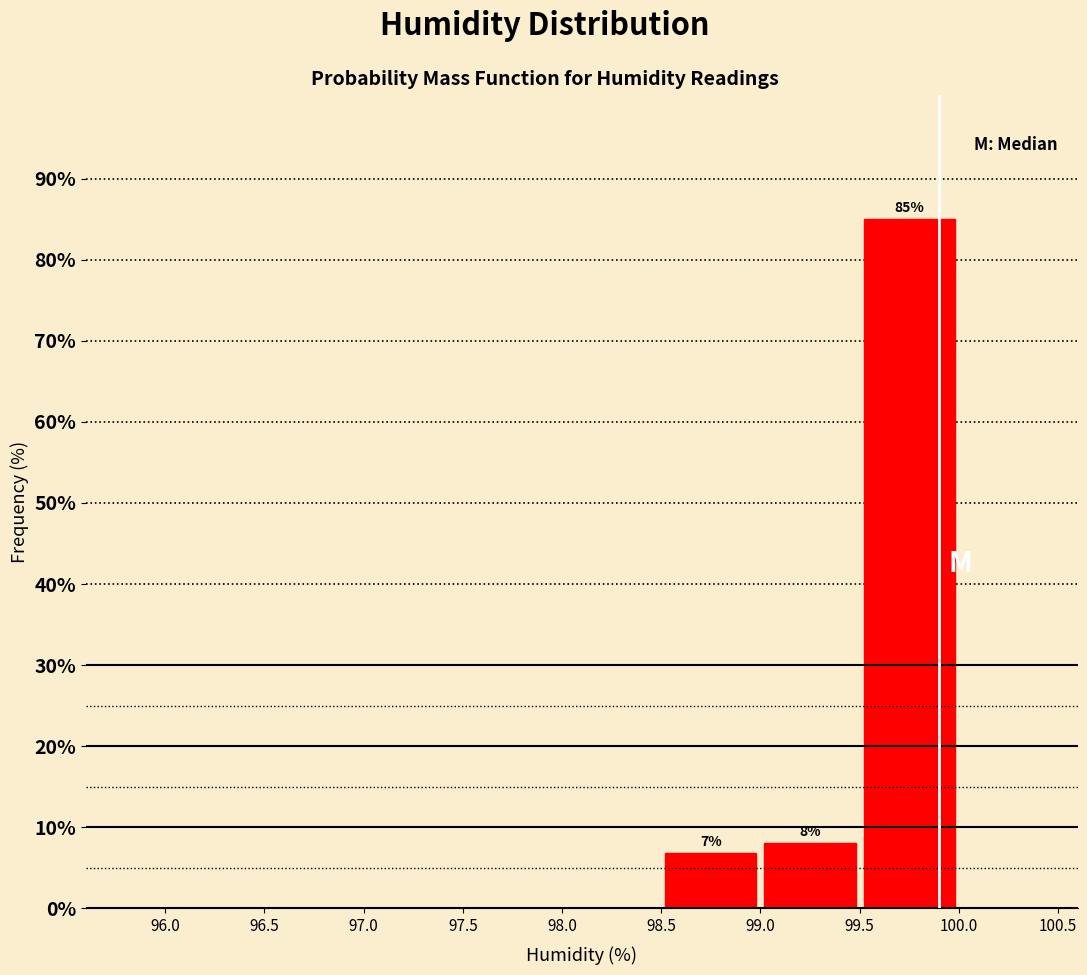

Which range on the x-axis has the tallest bar?

99.5 to 100.0